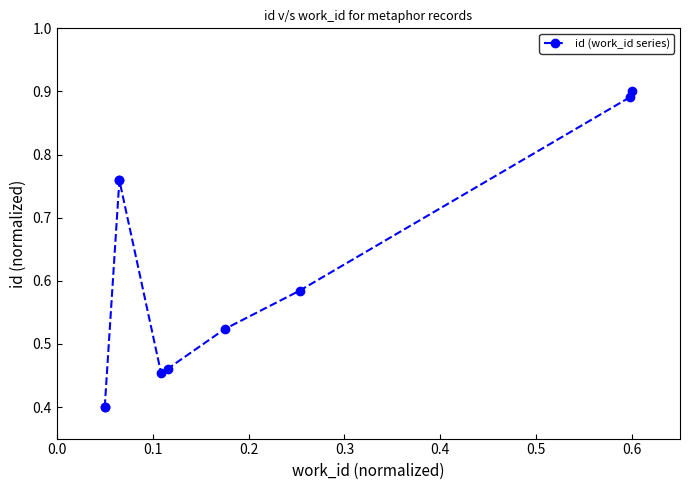

Is it true that the value at 0.0 is 0.2?

False